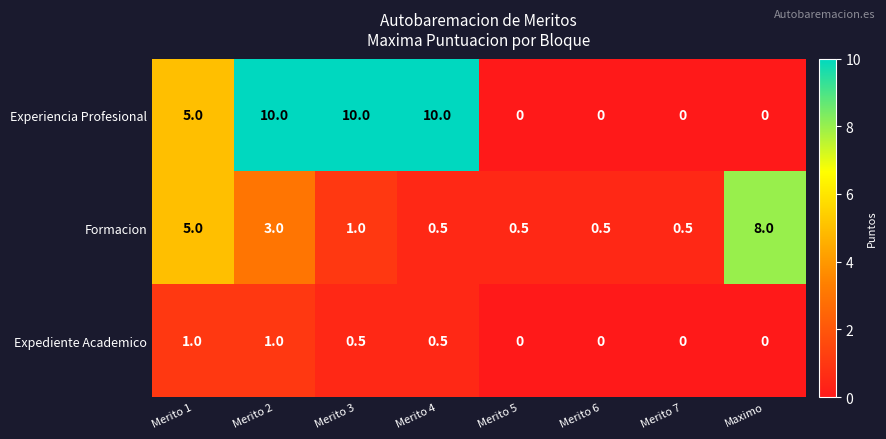

The value of Formacion at Merito 5 is 0.8. True or false?

False